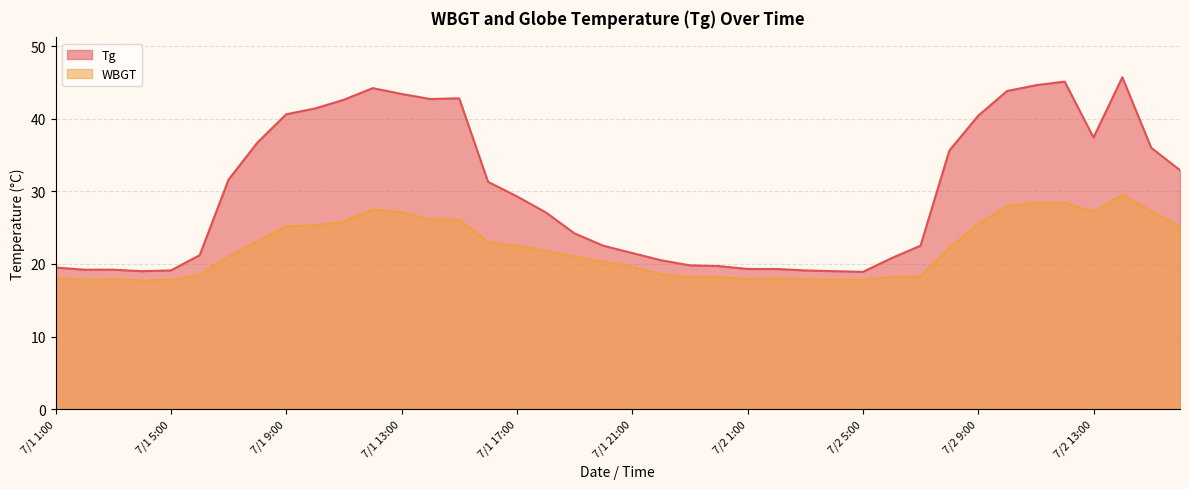

What is the average value of the WBGT series?

22.1